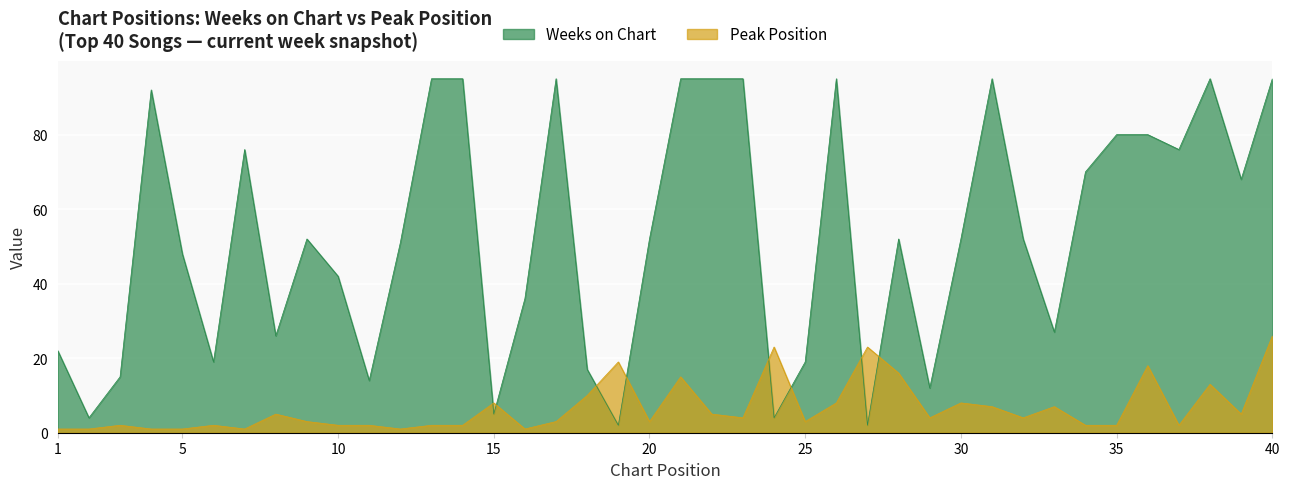

True or false: Peak Position has a value of 1 at 5.

True